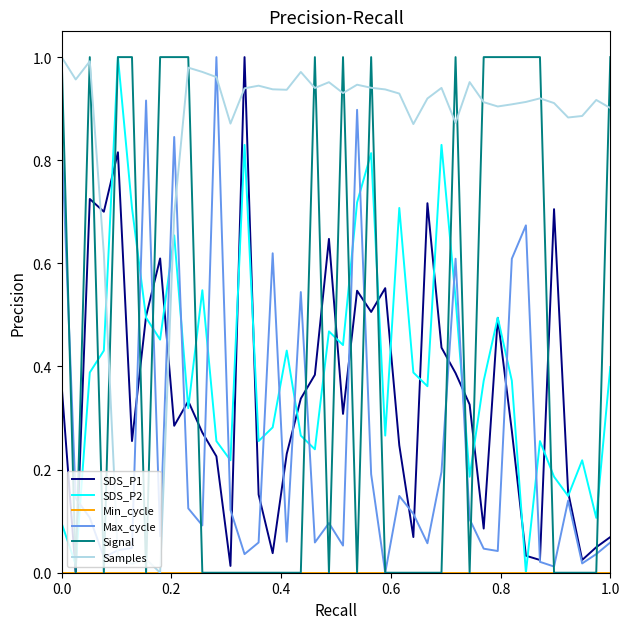

Which series has the largest total across all categories?

Samples